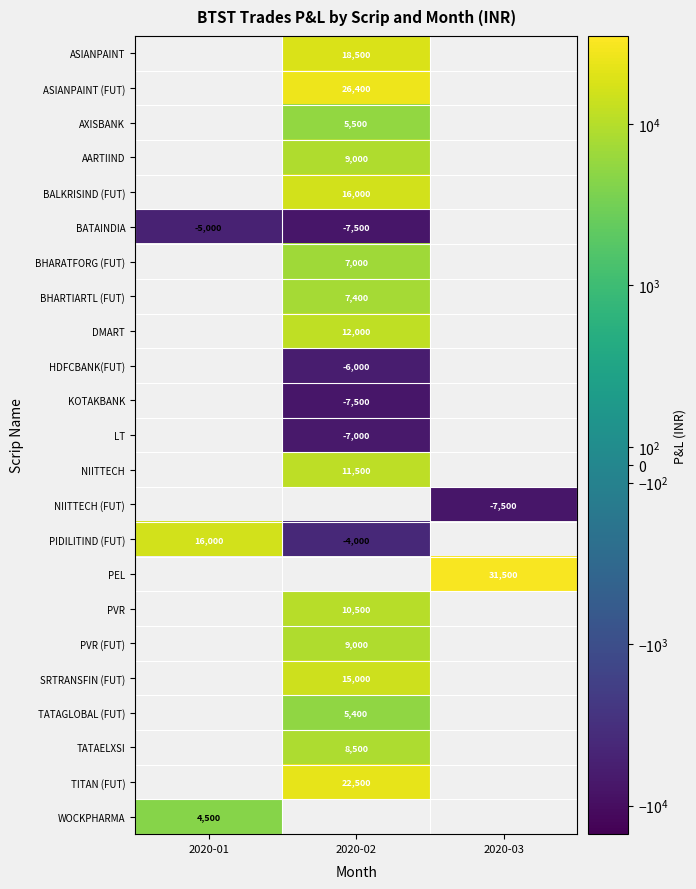

Which label corresponds to the smallest value in the chart?

2020-02